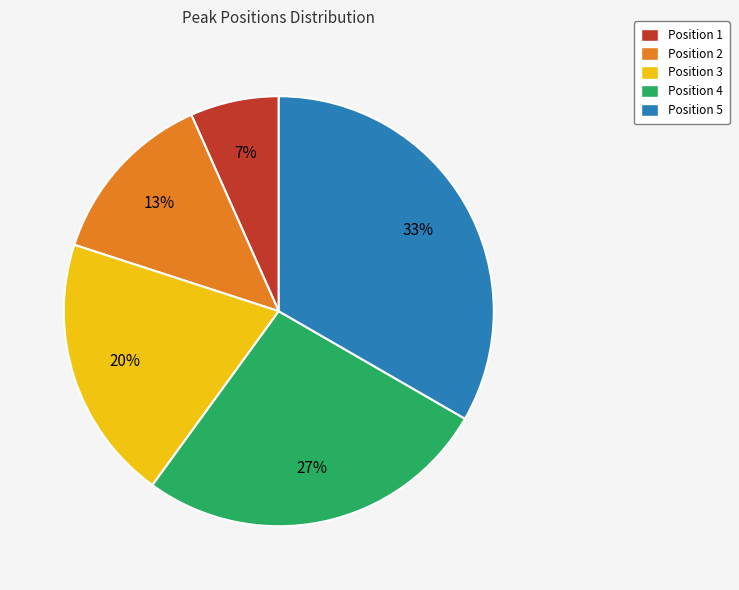

Is Position 2 the majority of the pie?

No